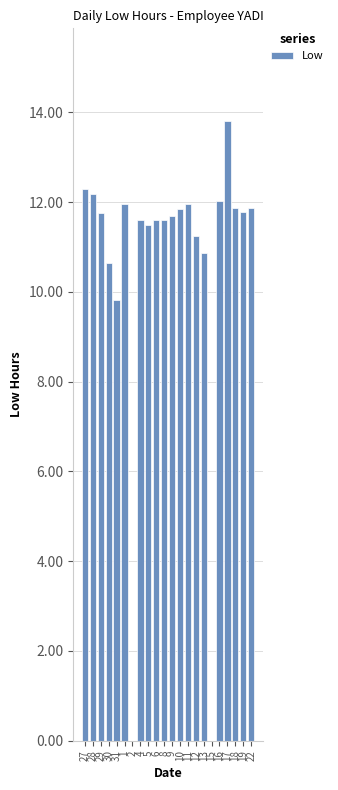

The value at 31 is 9.8. True or false?

True